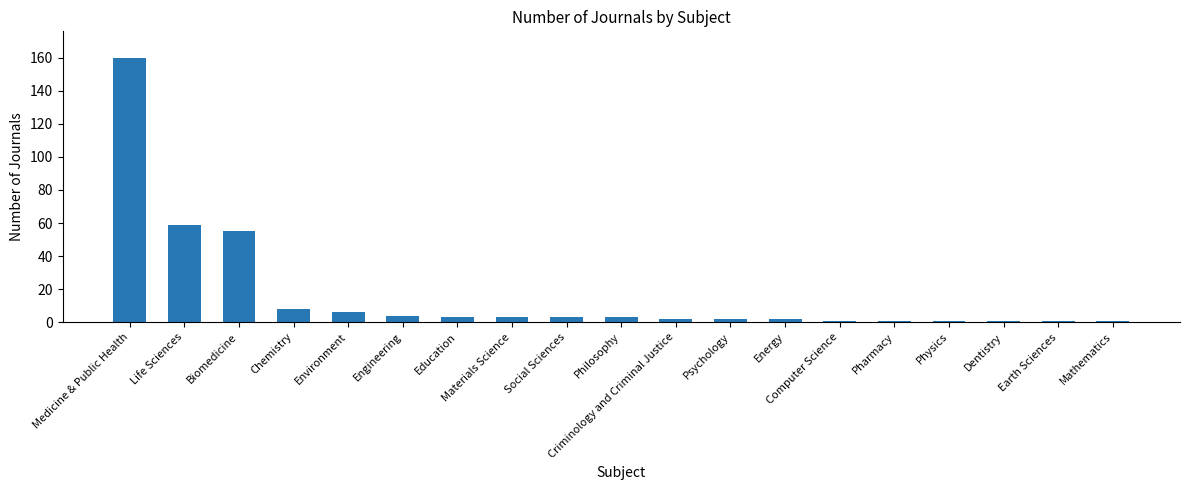

Count the number of data series in this chart.

1